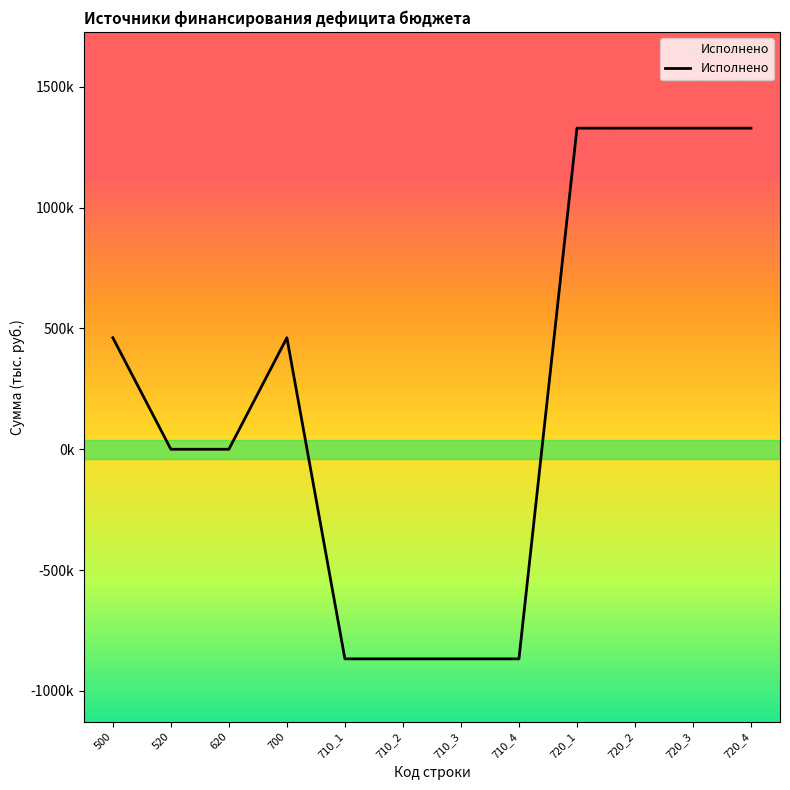

What is the sum of all values?

2767448.1